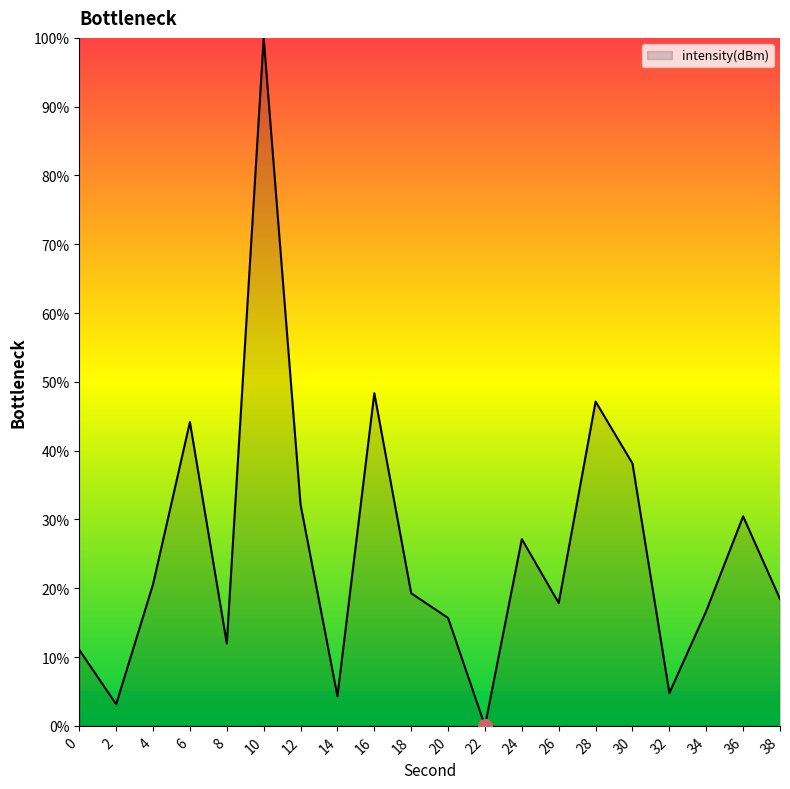

True or false: there are more than 2 points higher than both neighbors.

True